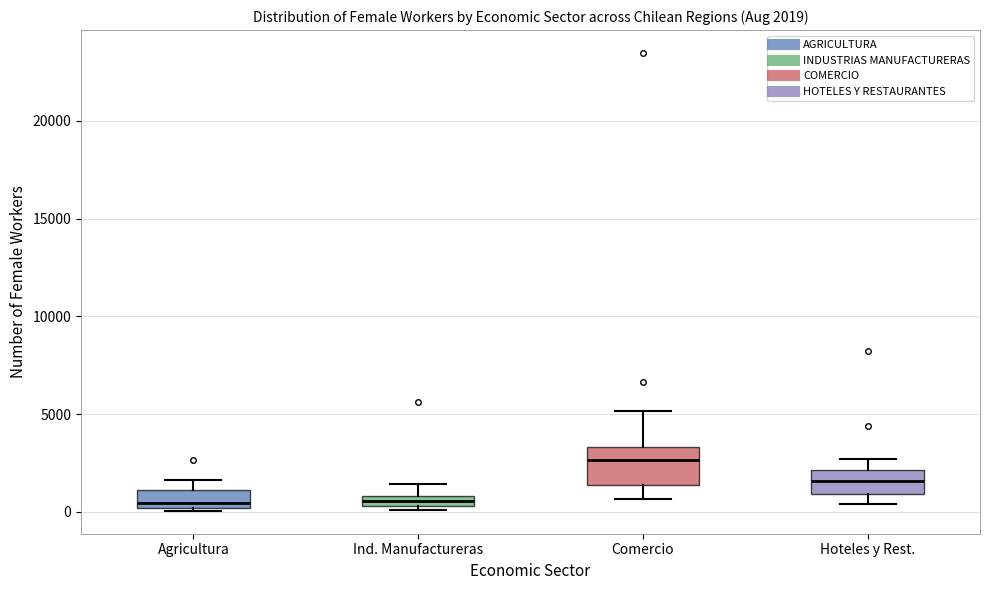

Which box is the tallest, from its lower edge to its upper edge?

Comercio